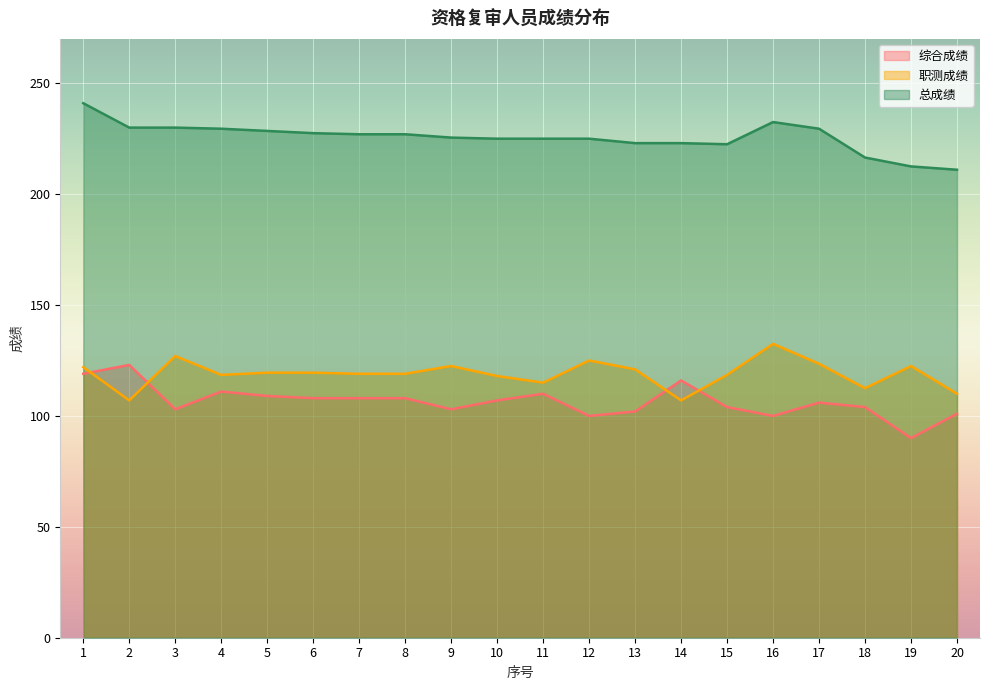

What value does the 综合成绩 series have at 16?

100.0